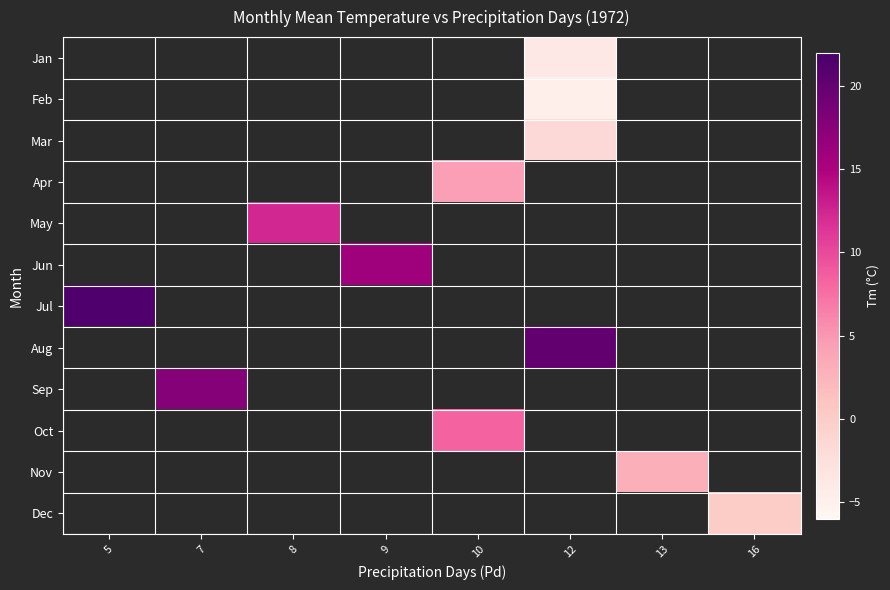

How many data points in Apr are above 4?

1